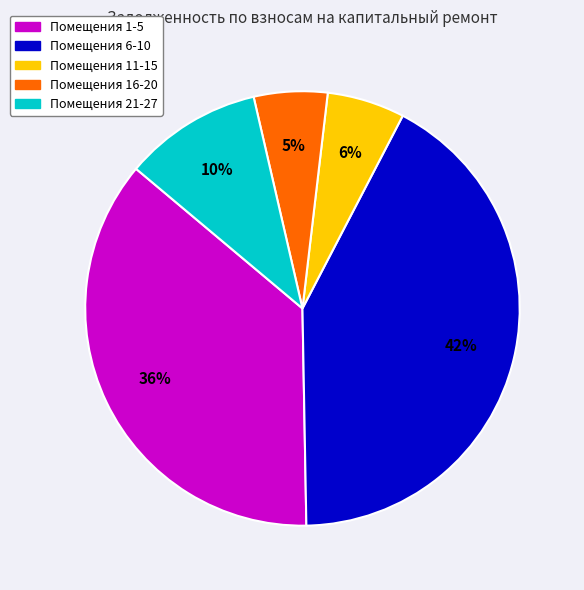

Is there any slice that represents more than half of the pie?

No